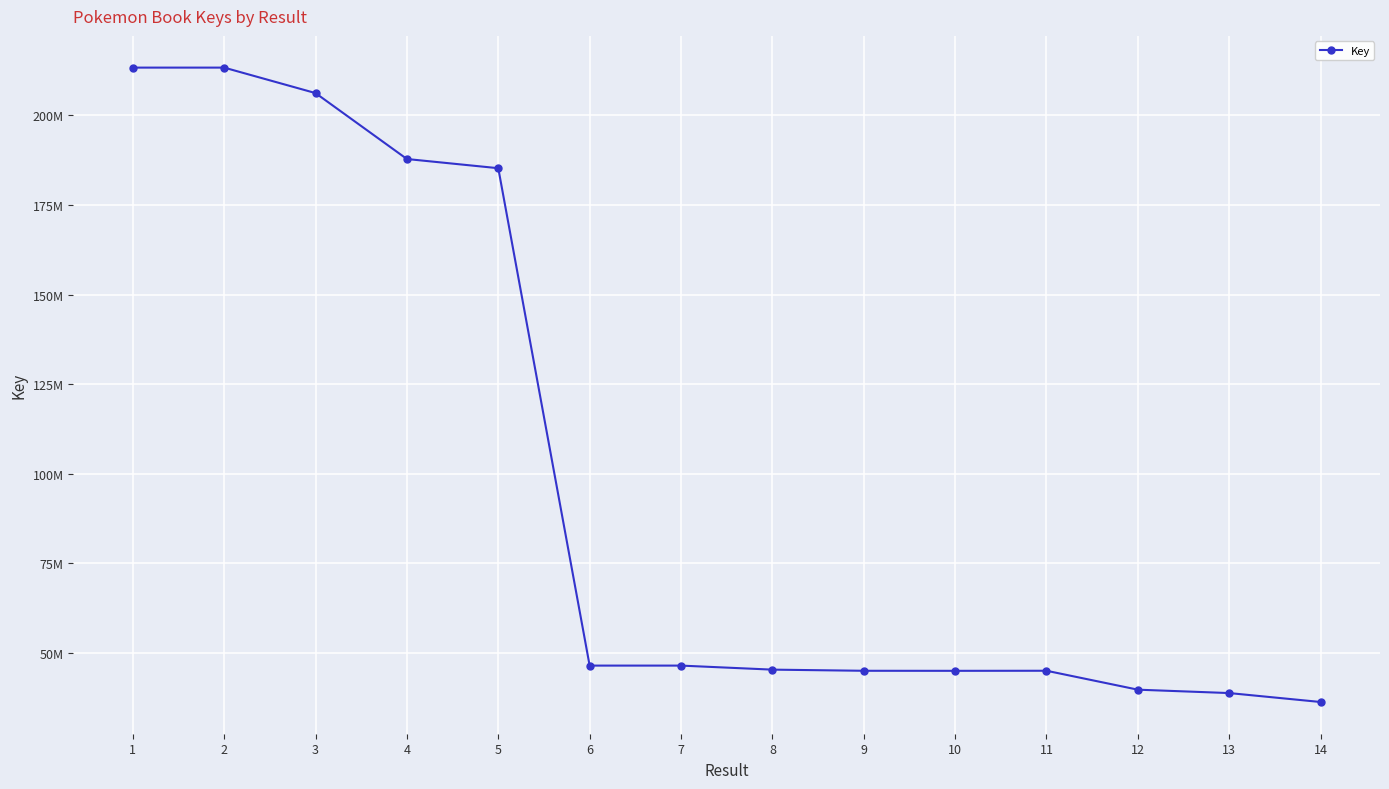

Rank the categories by value from highest to lowest.

2, 1, 3, 4, 5, 6, 7, 8, 11, 9, 10, 12, 13, 14